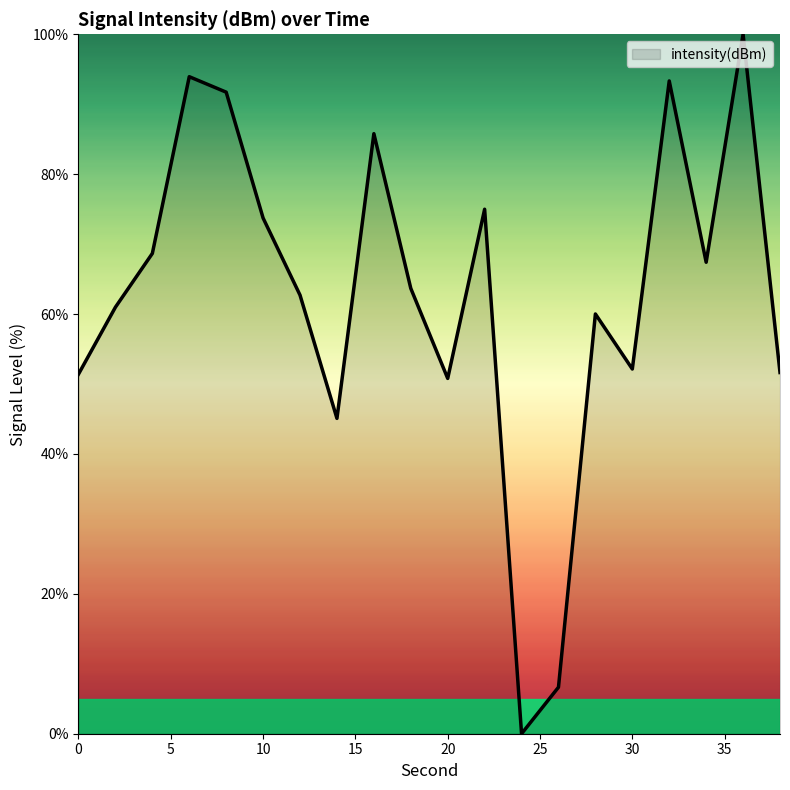

What is the greatest value displayed?

100.0